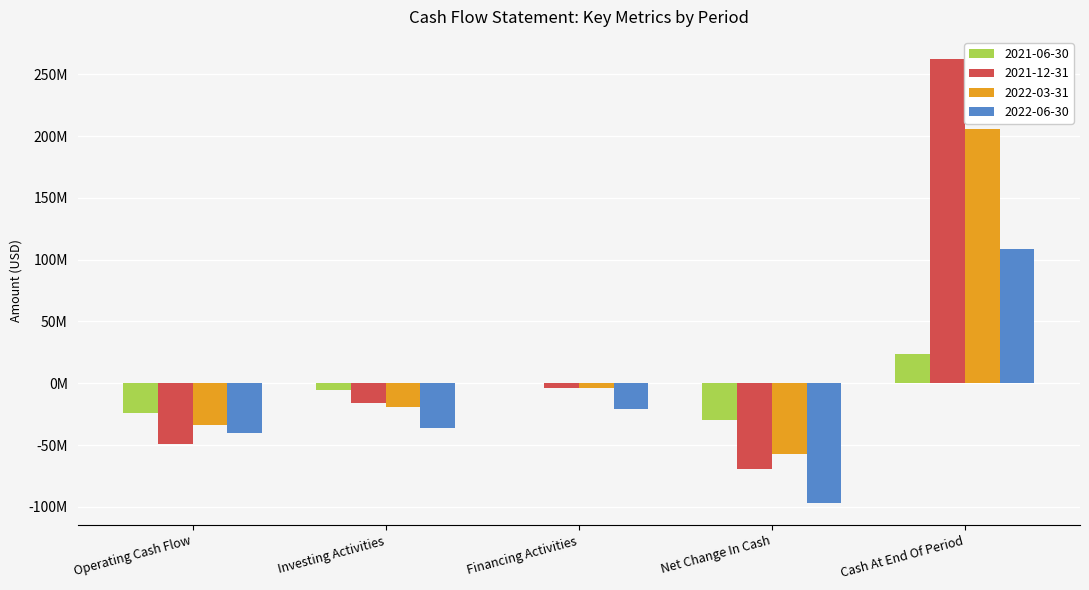

Which category has the lowest value in the 2022-06-30 series?

Net Change In Cash